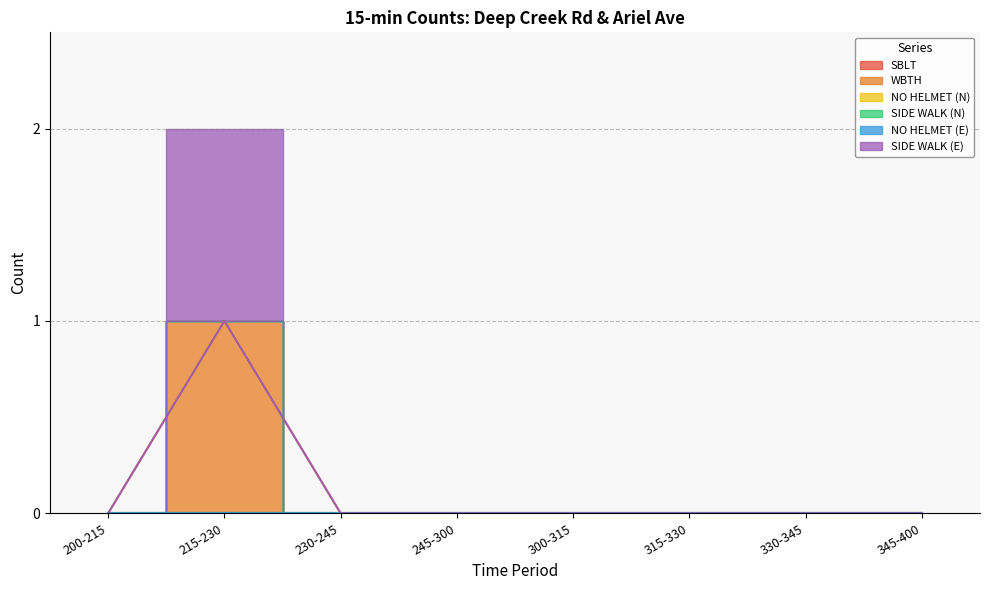

Which category has the lowest value across all series?

200-215